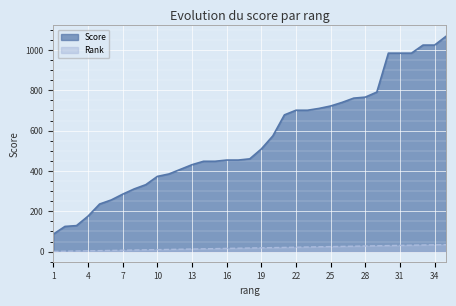

True or false: Rank and Score intersect in this chart.

False